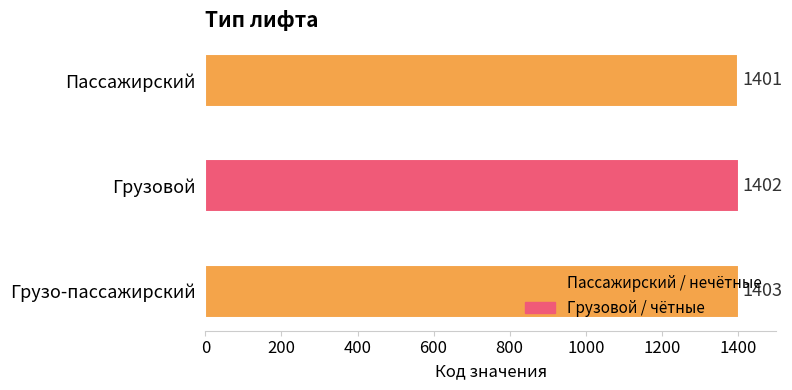

How many categories are shown in the chart?

3